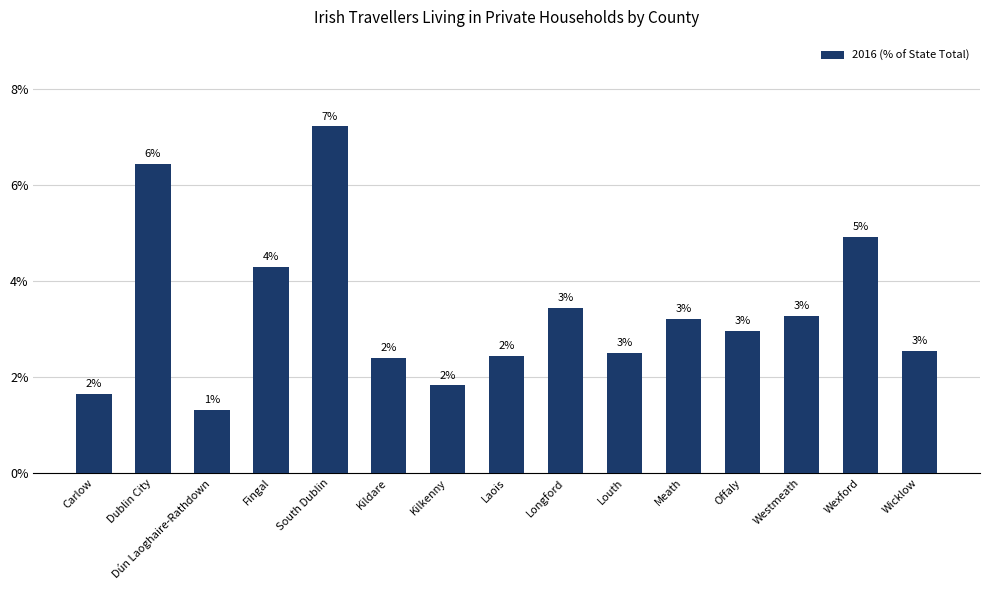

Reading right to left, extract all data points from this chart.

0.0	0.0	0.0	0.0	0.0	0.0	0.0	0.0	0.0	0.0	0.1	0.0	0.0	0.1	0.0